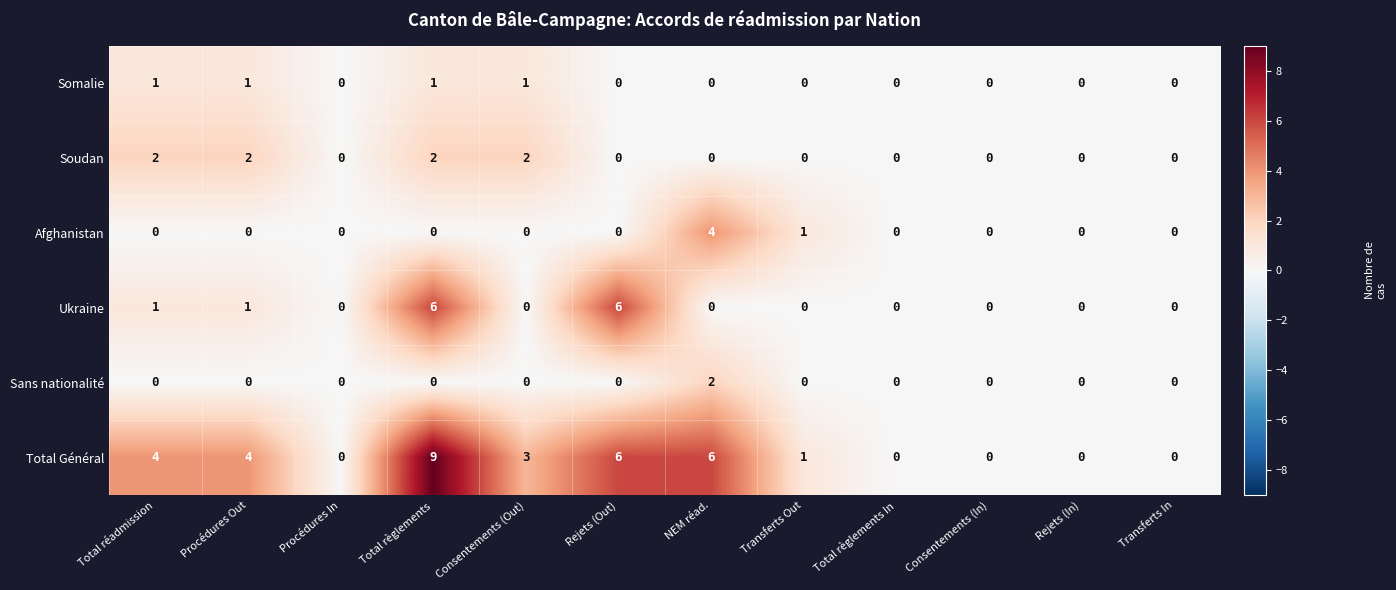

What is the sum of all Soudan values?

8